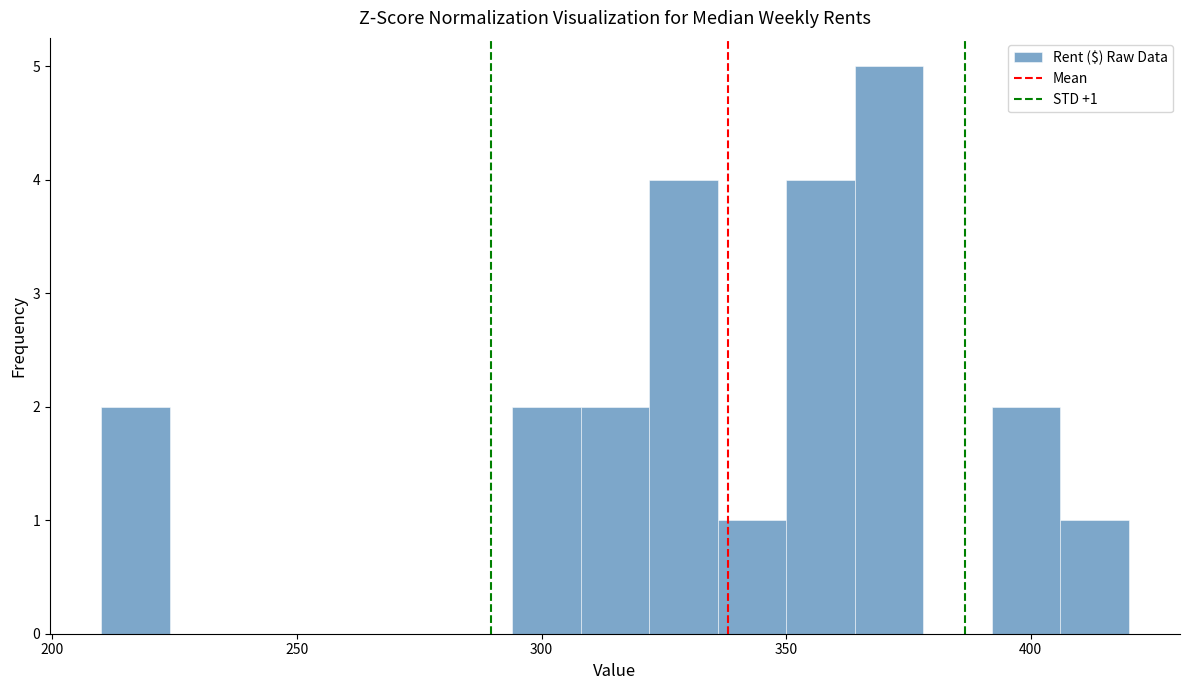

Read against the x-axis, roughly where is the centre of the tallest bar?

370